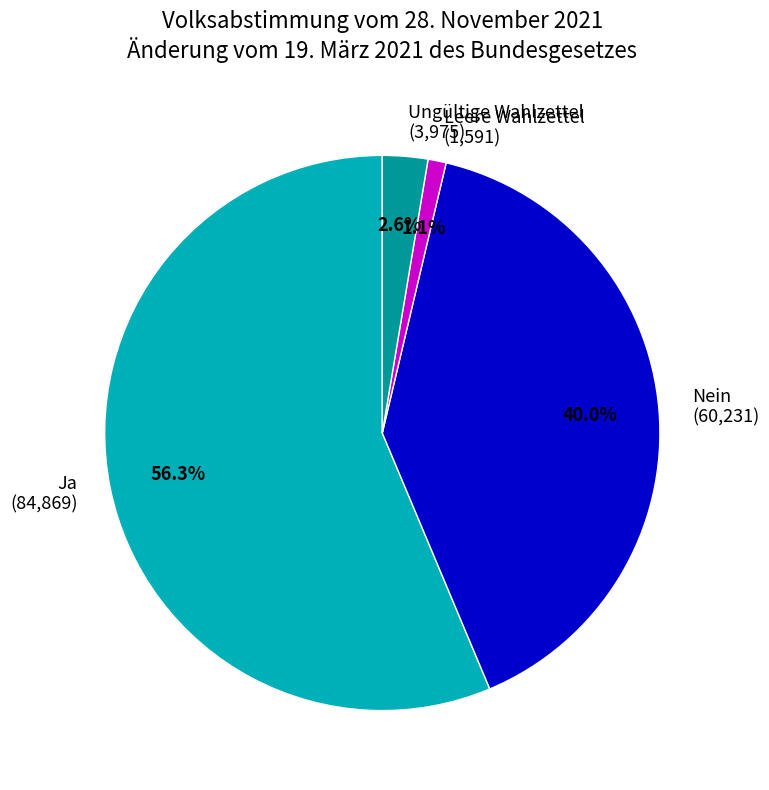

Which slice is the largest?

Ja